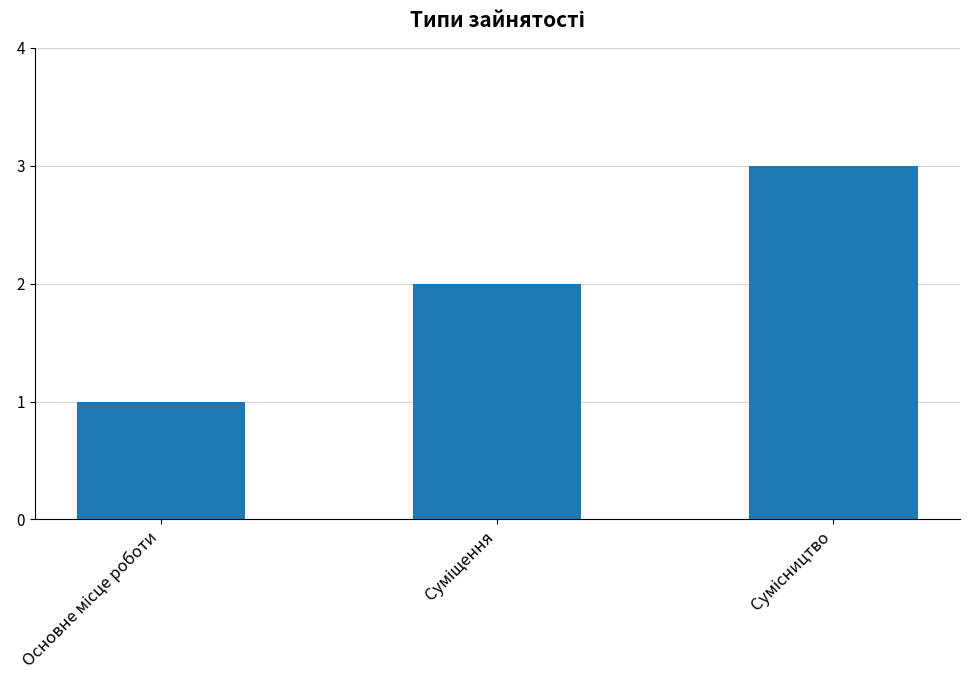

What is the greatest value displayed?

3